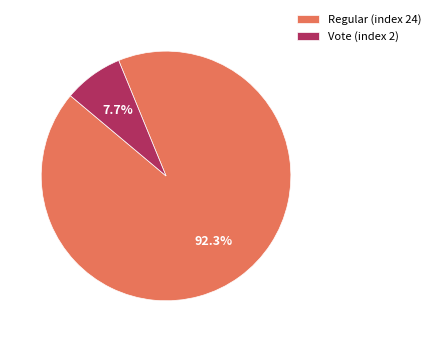

What is the largest slice in the pie chart?

Regular (index 24)